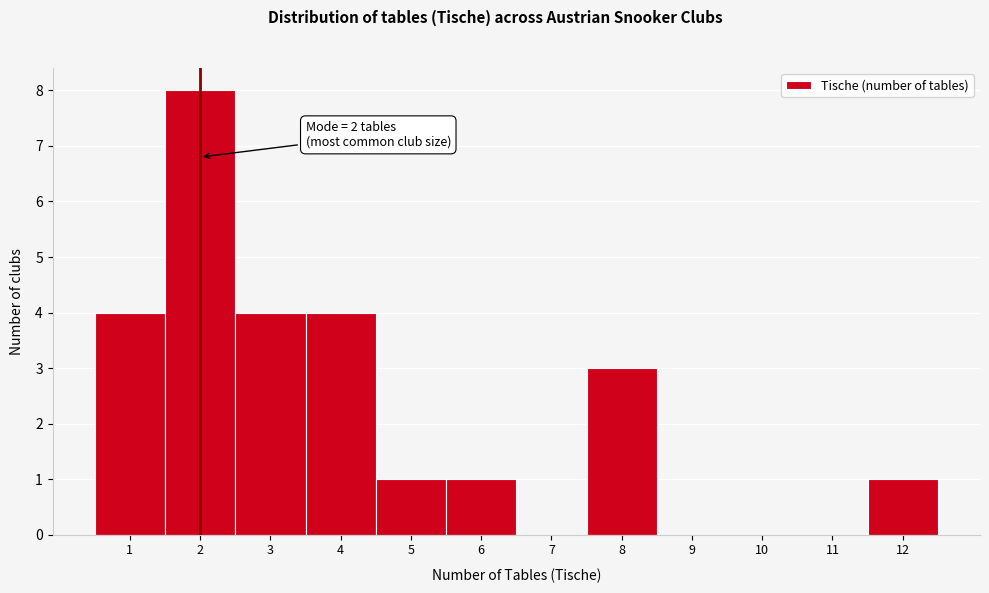

Over which range of the x-axis is the bar tallest?

1.5 to 2.5